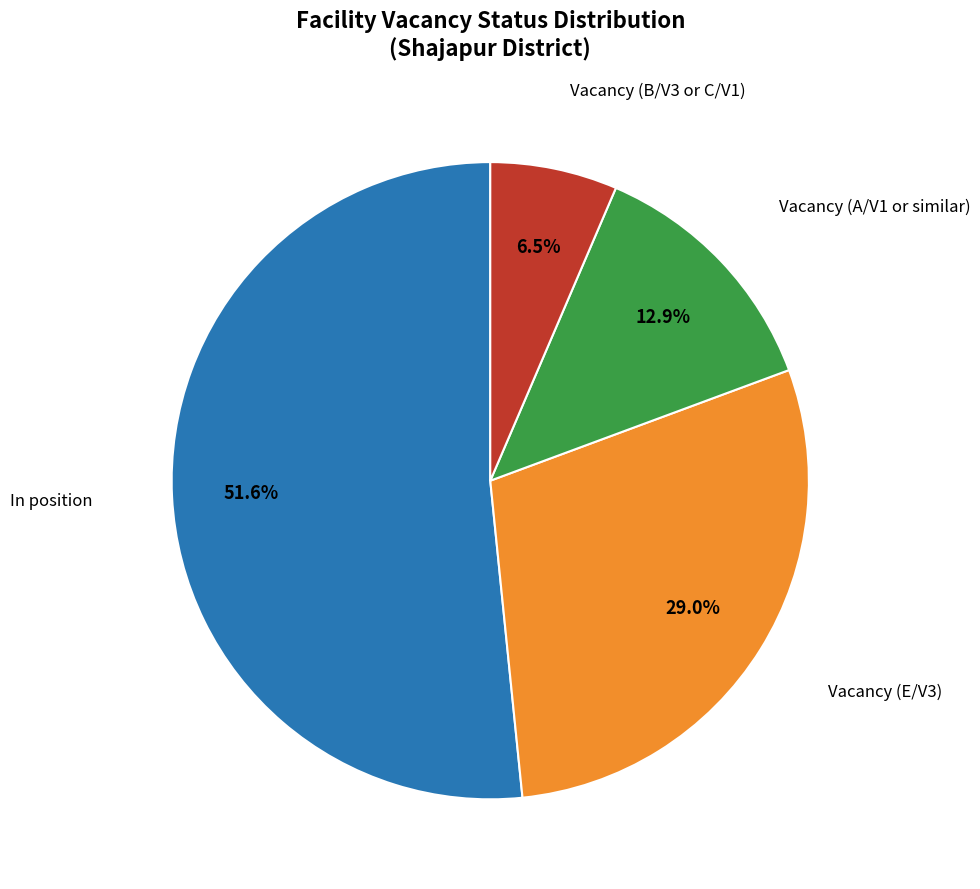

Is In position the majority of the pie?

Yes